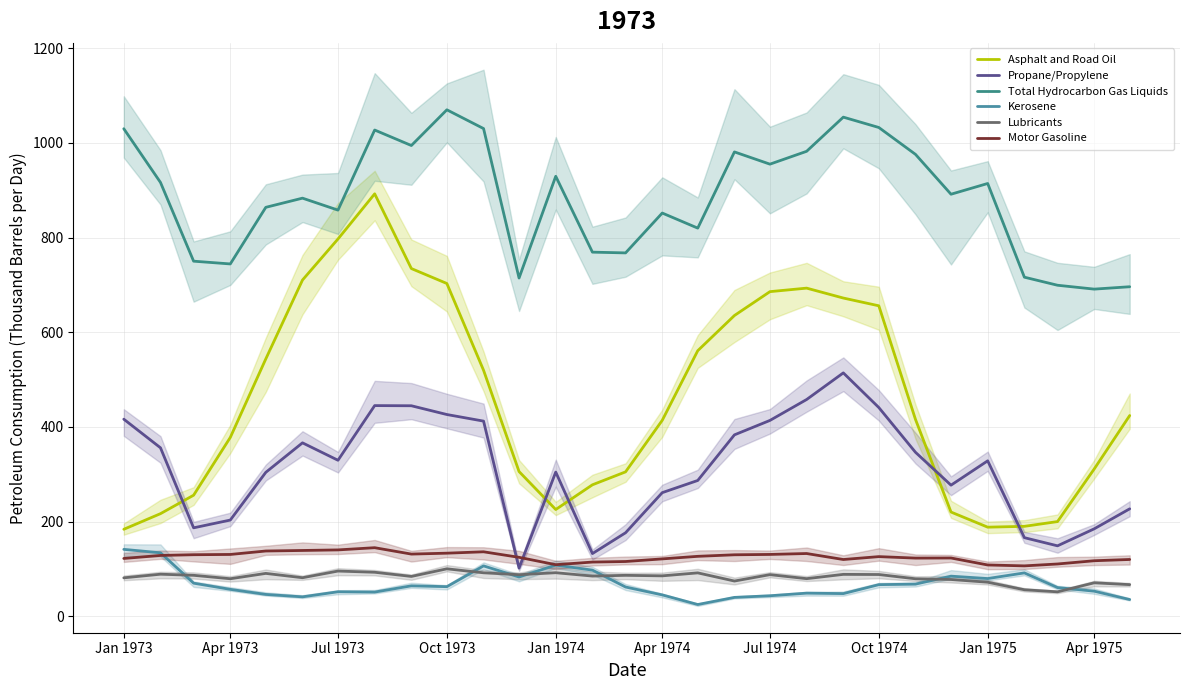

At which label is Total Hydrocarbon Gas Liquids closest to 880?

Apr 1974